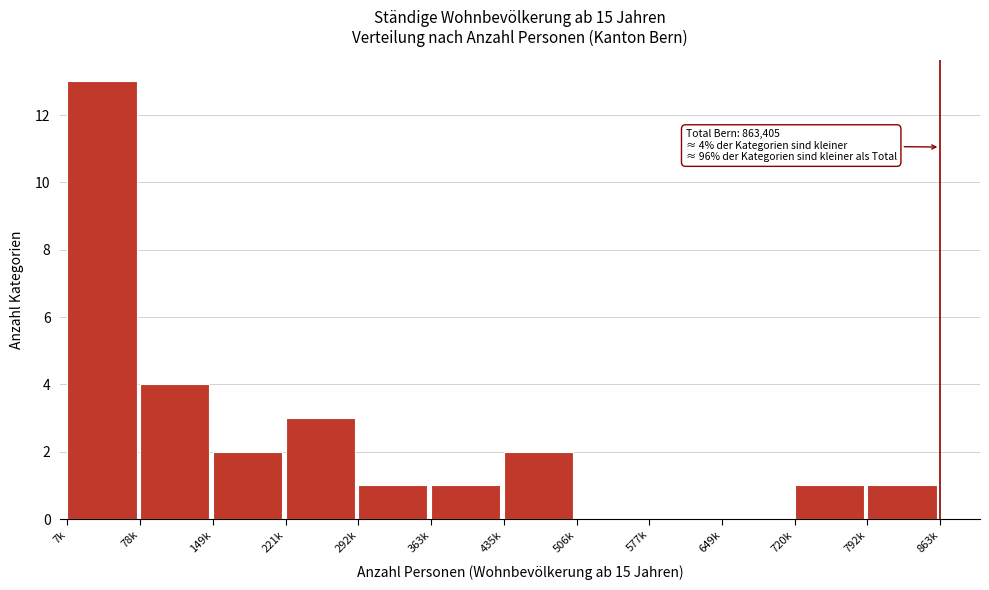

Reading left to right, transcribe all the data shown in this chart.

7k=13	78k=4	149k=2	221k=3	292k=1	363k=1	435k=2	506k=0	577k=0	649k=0	720k=1	792k=1